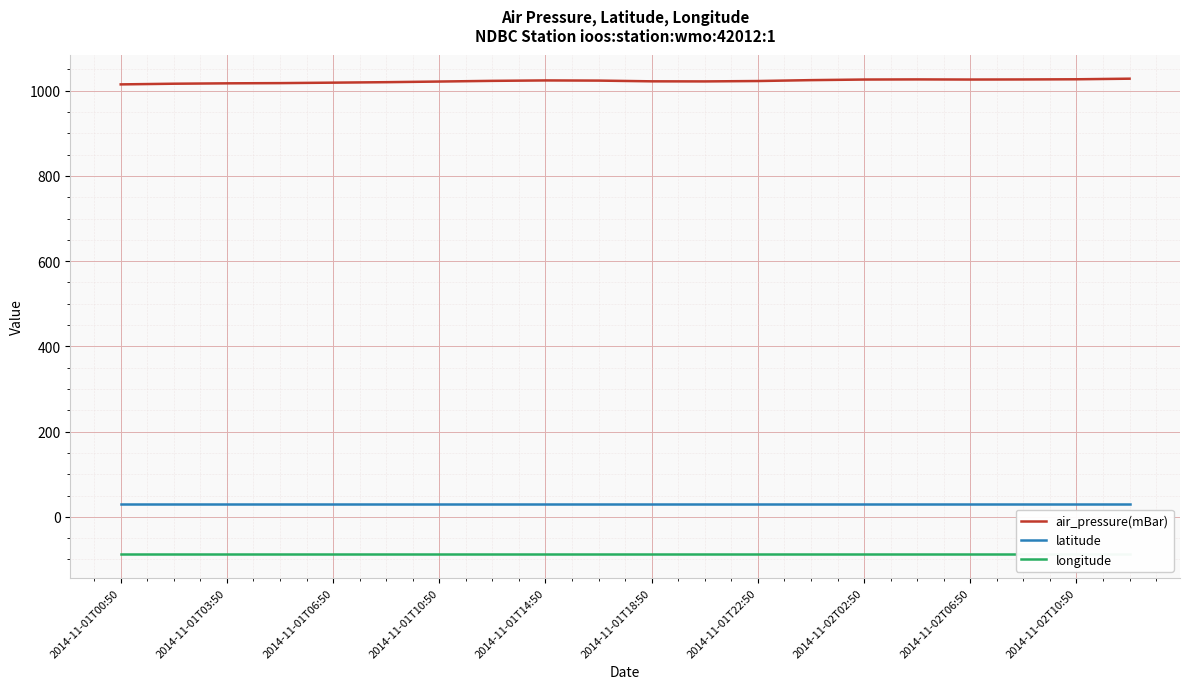

True or false: latitude has a value of 30.1 at 2014-11-02T02:50.

True